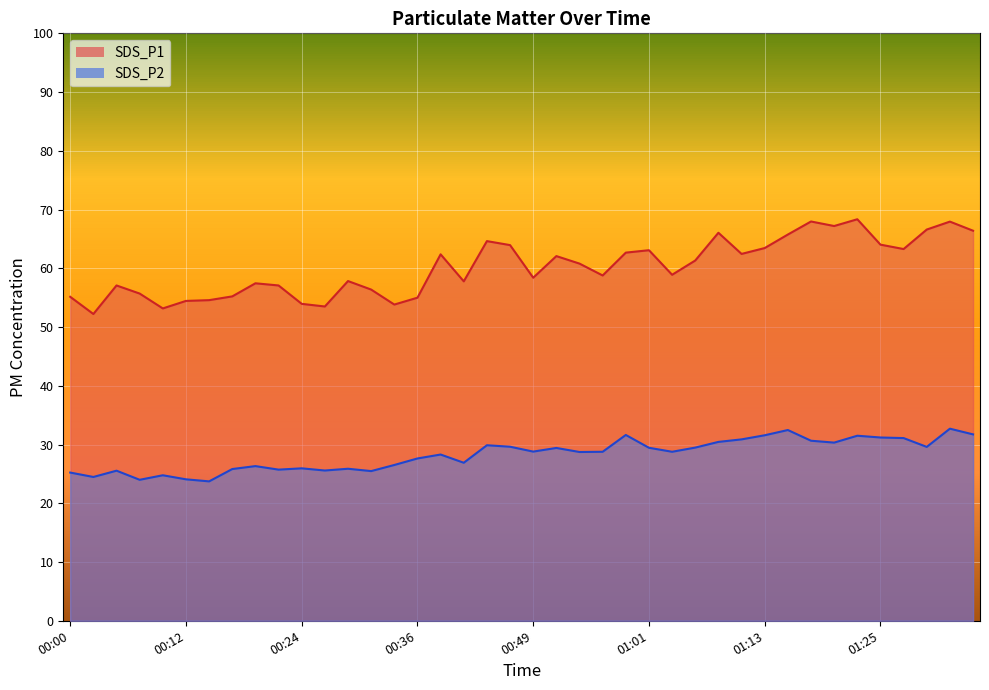

What position from the left is 00:19?

9